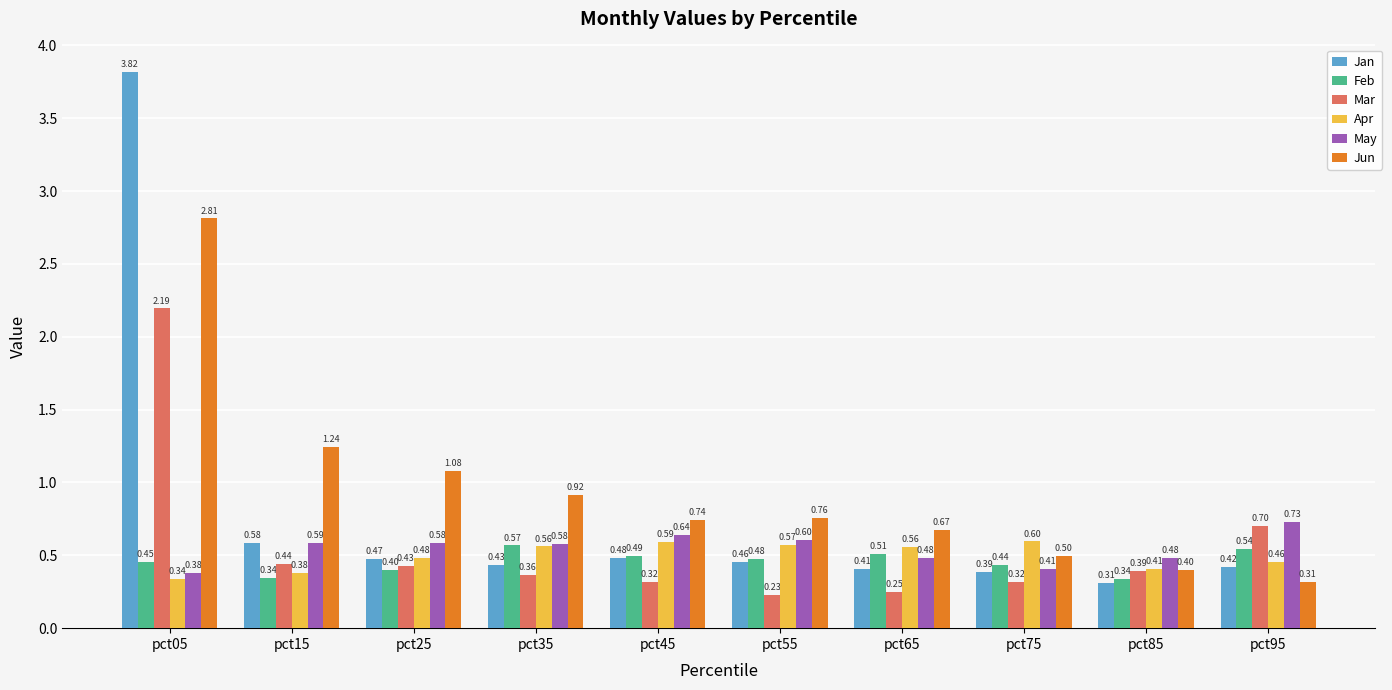

What is the average value of the May series?

0.5